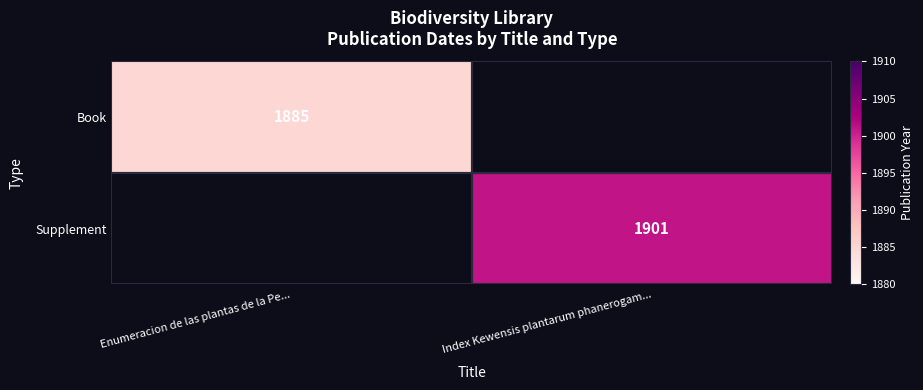

True or false: Book has a value of 1885 at Enumeracion de las plantas de la Pe....

True